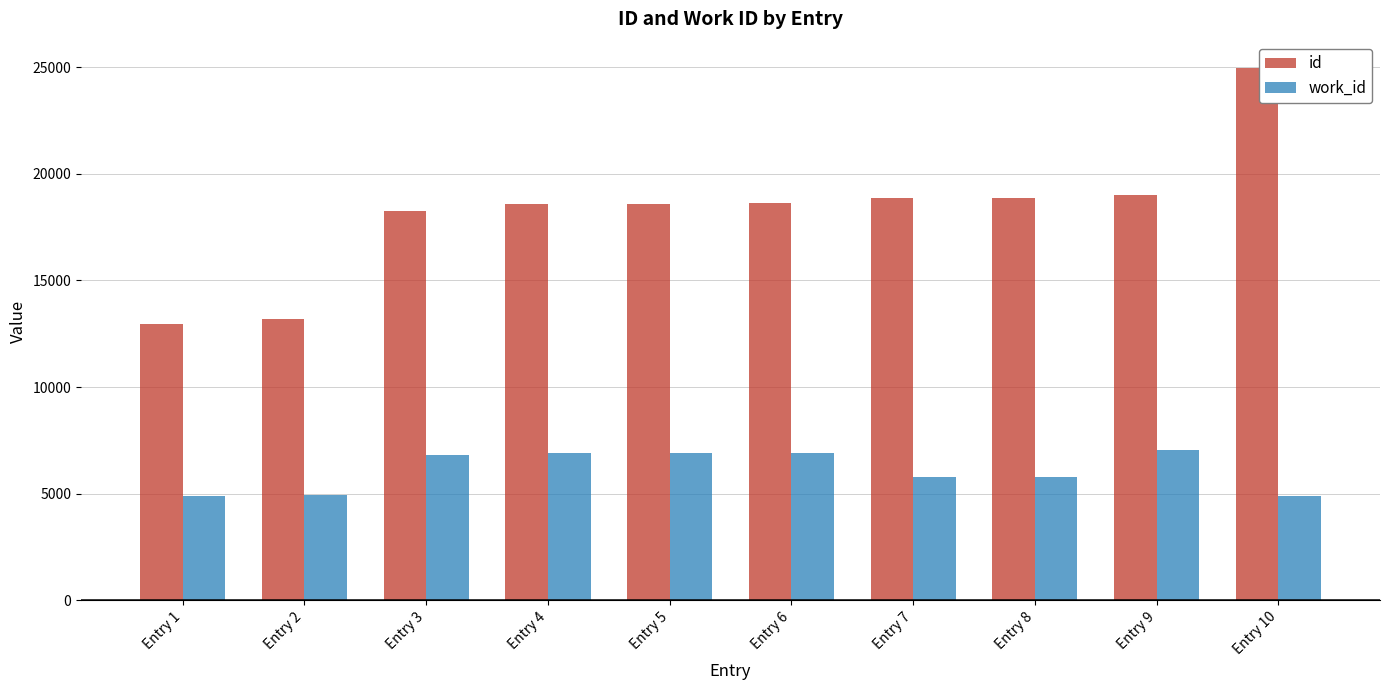

Does the chart contain stacked bars?

No